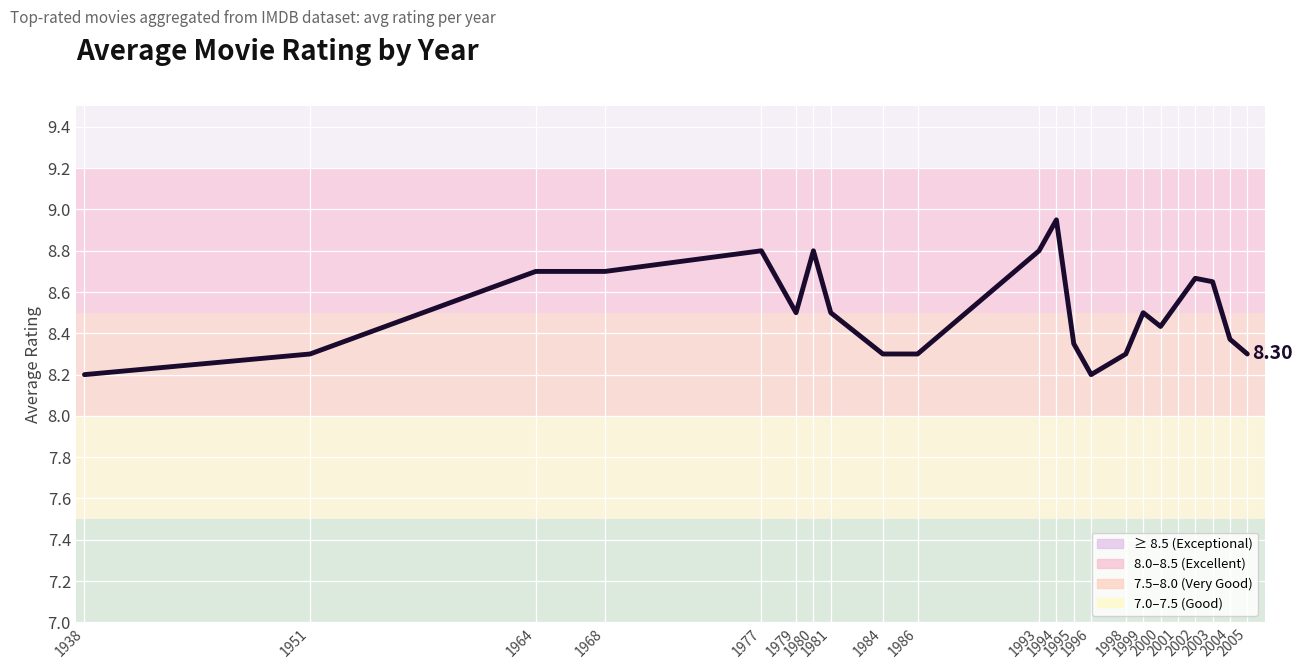

The chart shows a value of 8.5 at 1979. True or false?

True